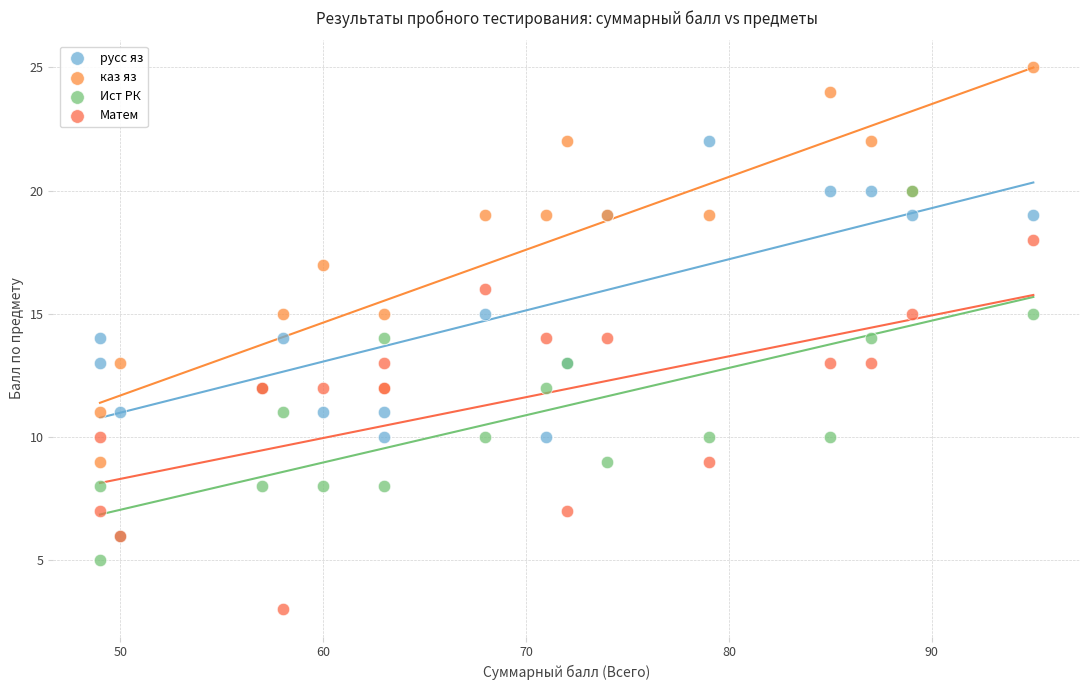

Which series has the widest spread of Y values?

каз яз